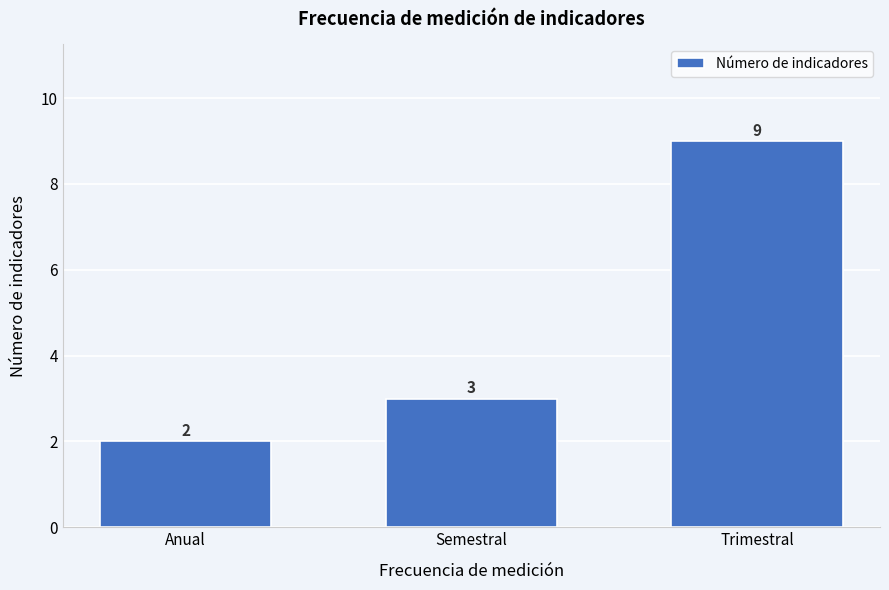

Reading left to right, what are all the values shown in this chart?

Anual=2	Semestral=3	Trimestral=9